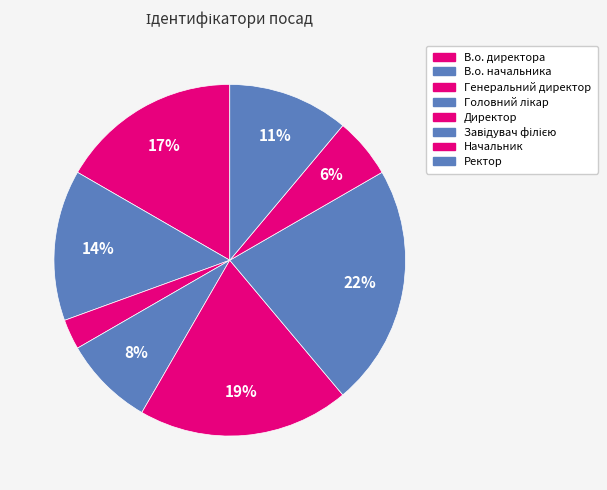

To the nearest percent, what percentage of the pie is Начальник?

6%